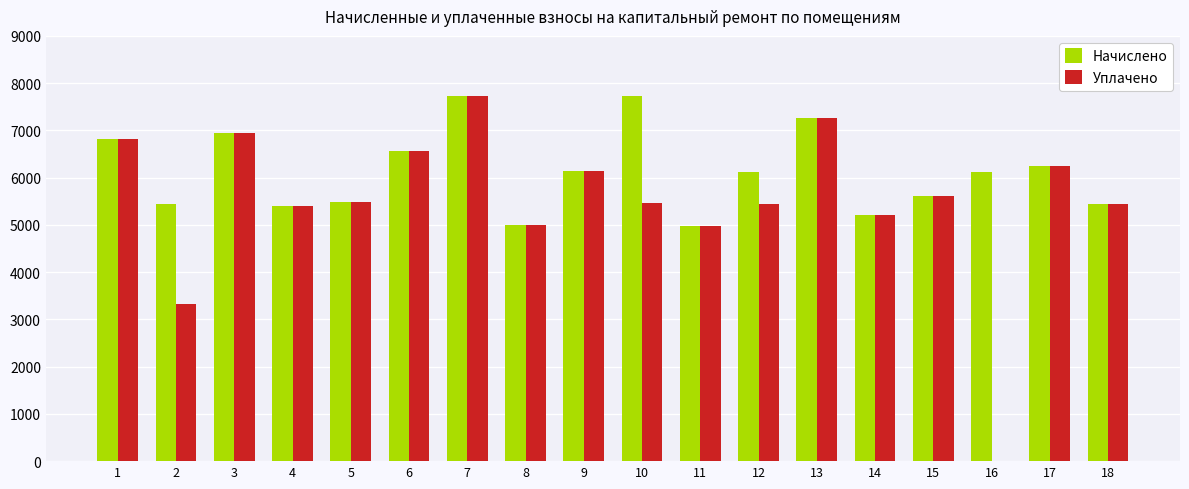

What is the average value of the Начислено series?

6124.4